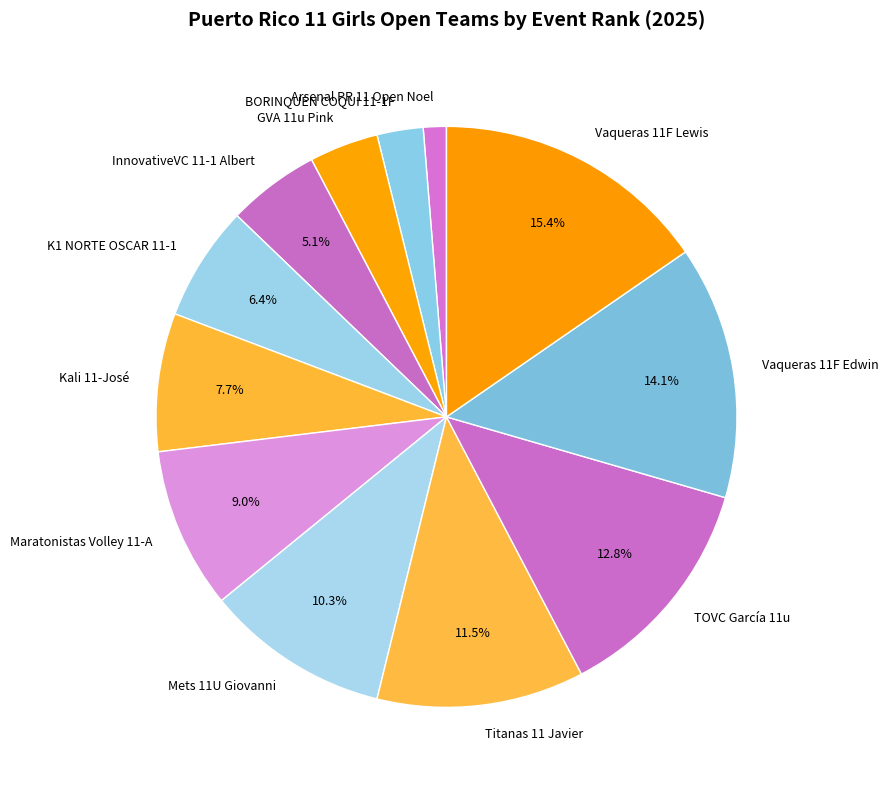

To the nearest percent, what portion does Mets 11U Giovanni represent?

10%